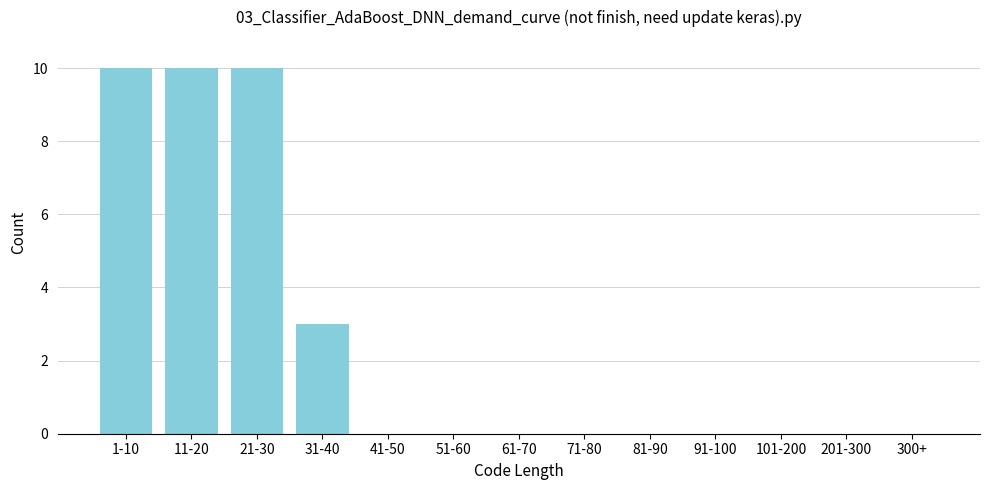

Reading left to right, transcribe all the data shown in this chart.

1-10=10	11-20=10	21-30=10	31-40=3	41-50=0	51-60=0	61-70=0	71-80=0	81-90=0	91-100=0	101-200=0	201-300=0	300+=0